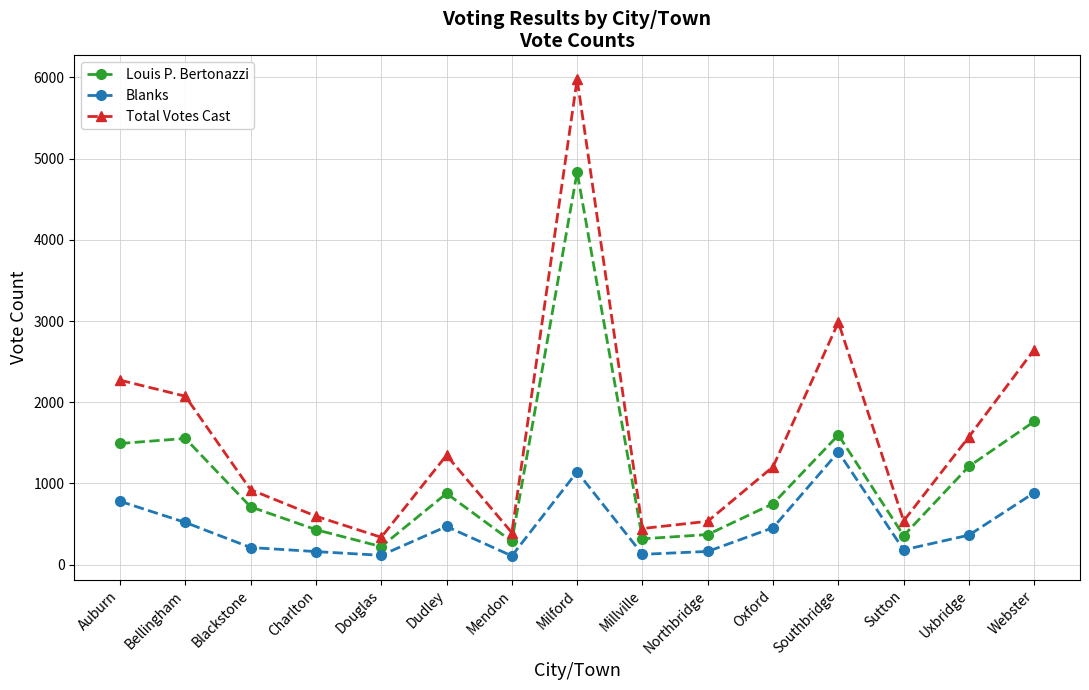

List the series in order of their peak value, highest first.

Total Votes Cast, Louis P. Bertonazzi, Blanks